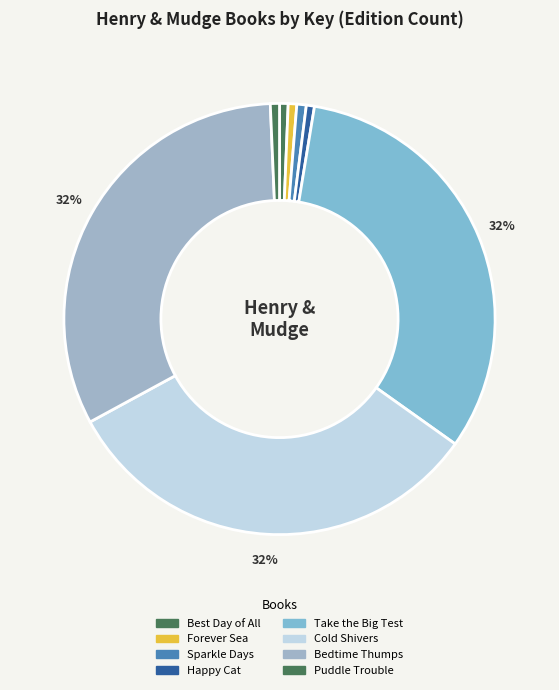

To the nearest percent, what is the average slice percentage?

12%